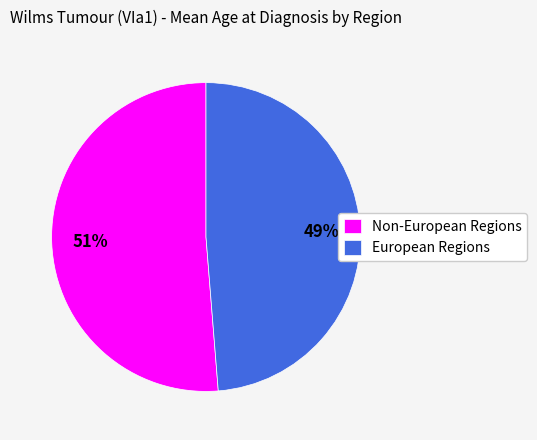

The European Regions slice represents 38% of the pie. True or false?

False